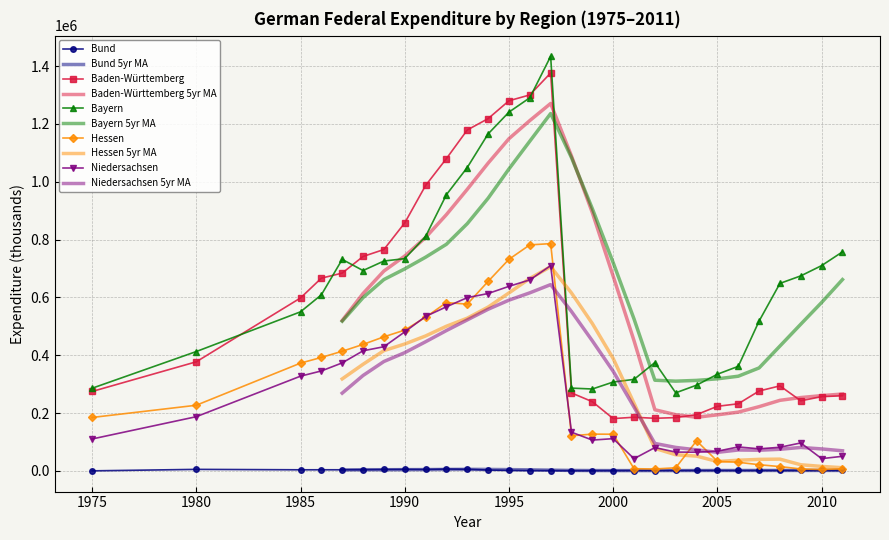

True or false: Hessen and Baden-Württemberg cross at least once.

False